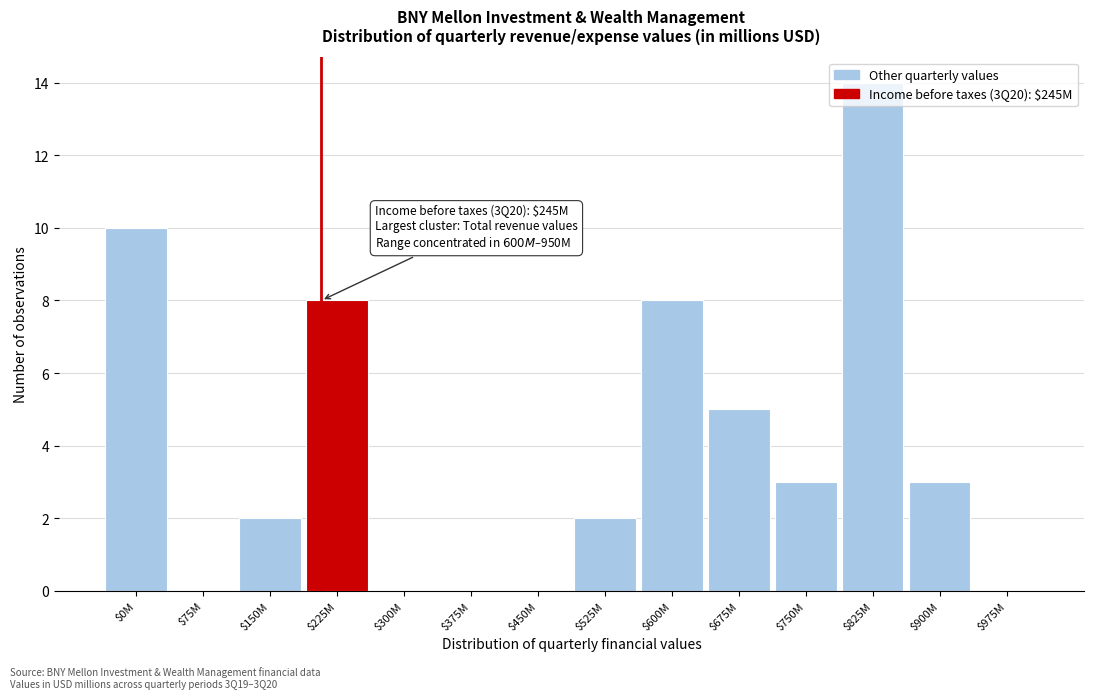

The value at $600M is 5. True or false?

False